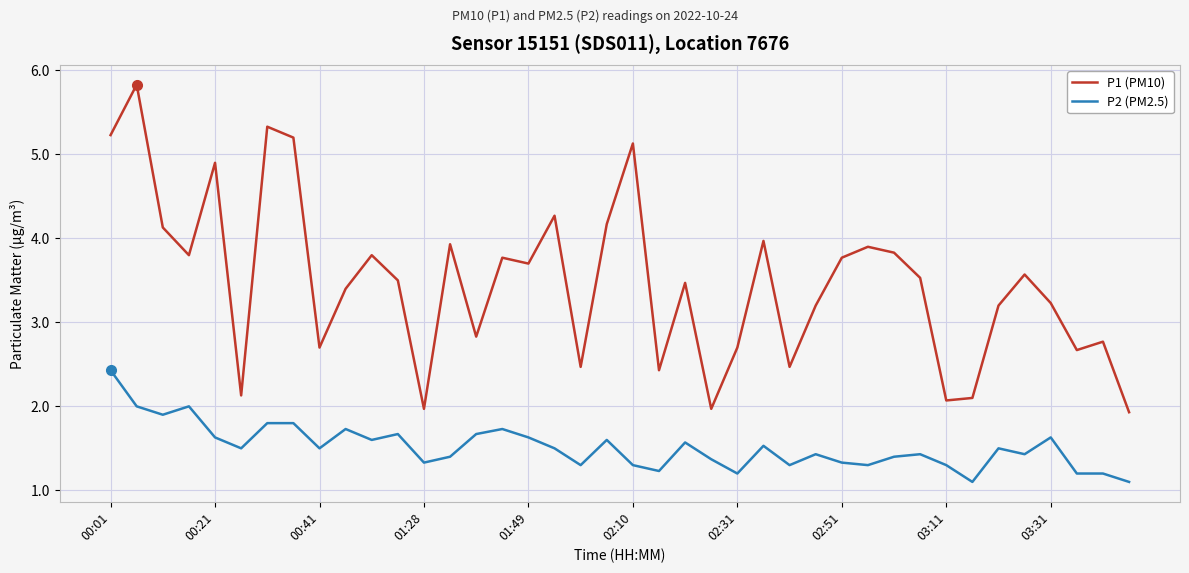

What is the maximum value for P1 (PM10)?

5.8